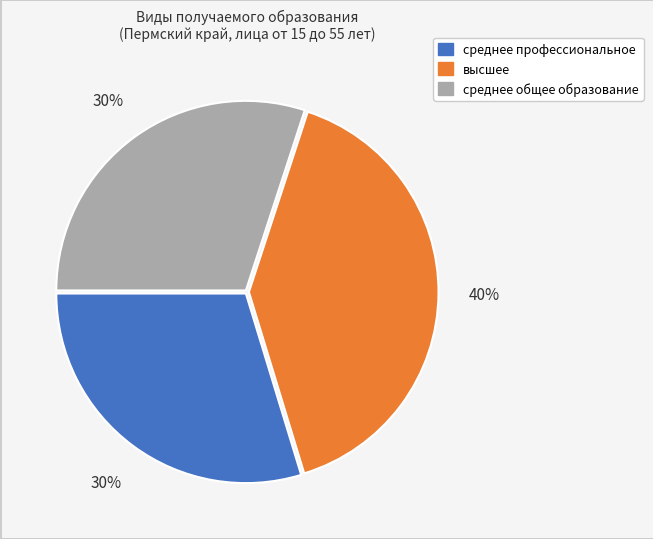

Combined, do высшее and среднее общее образование account for over 50%?

Yes